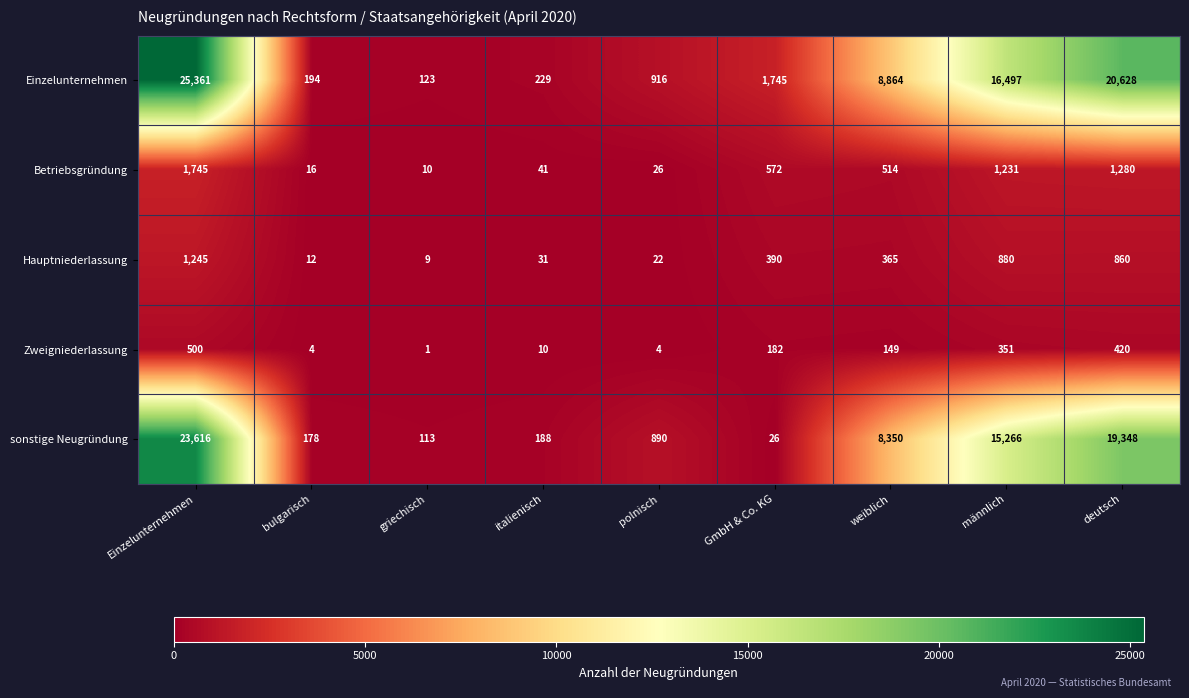

What is the total value across all series at griechisch?

256